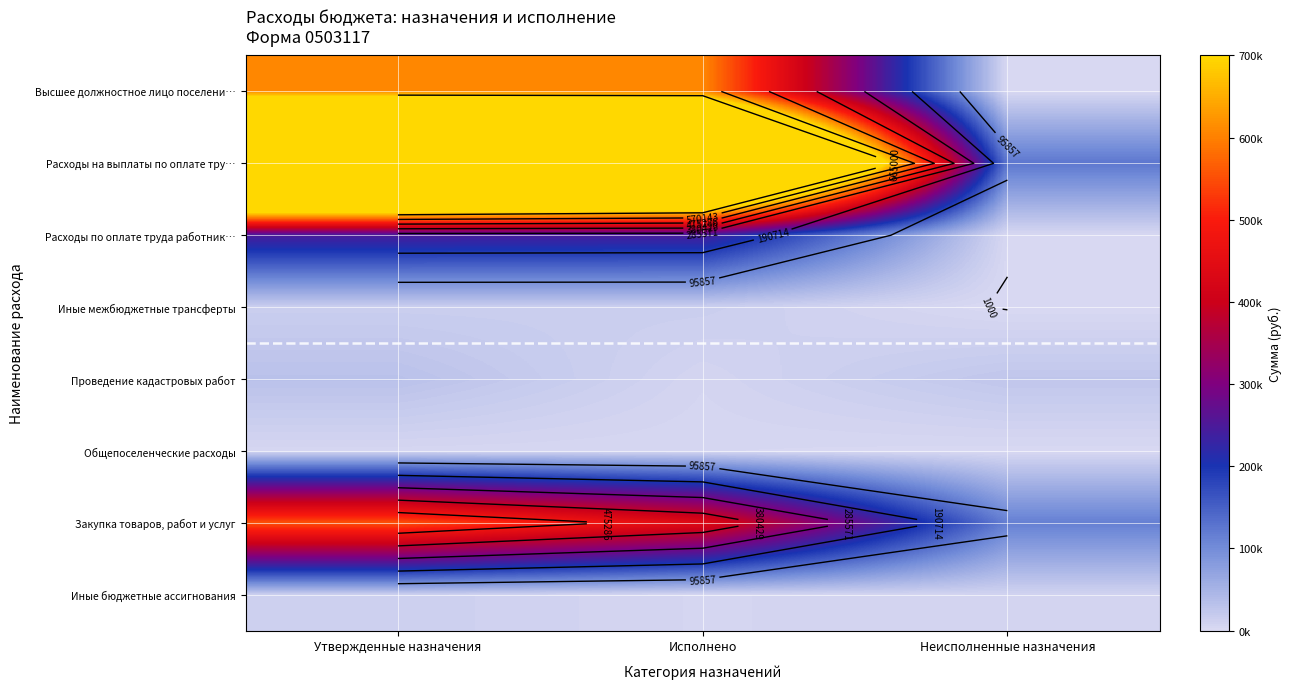

Which category has the highest value in the Общепоселенческие расходы series?

Утвержденные назначения